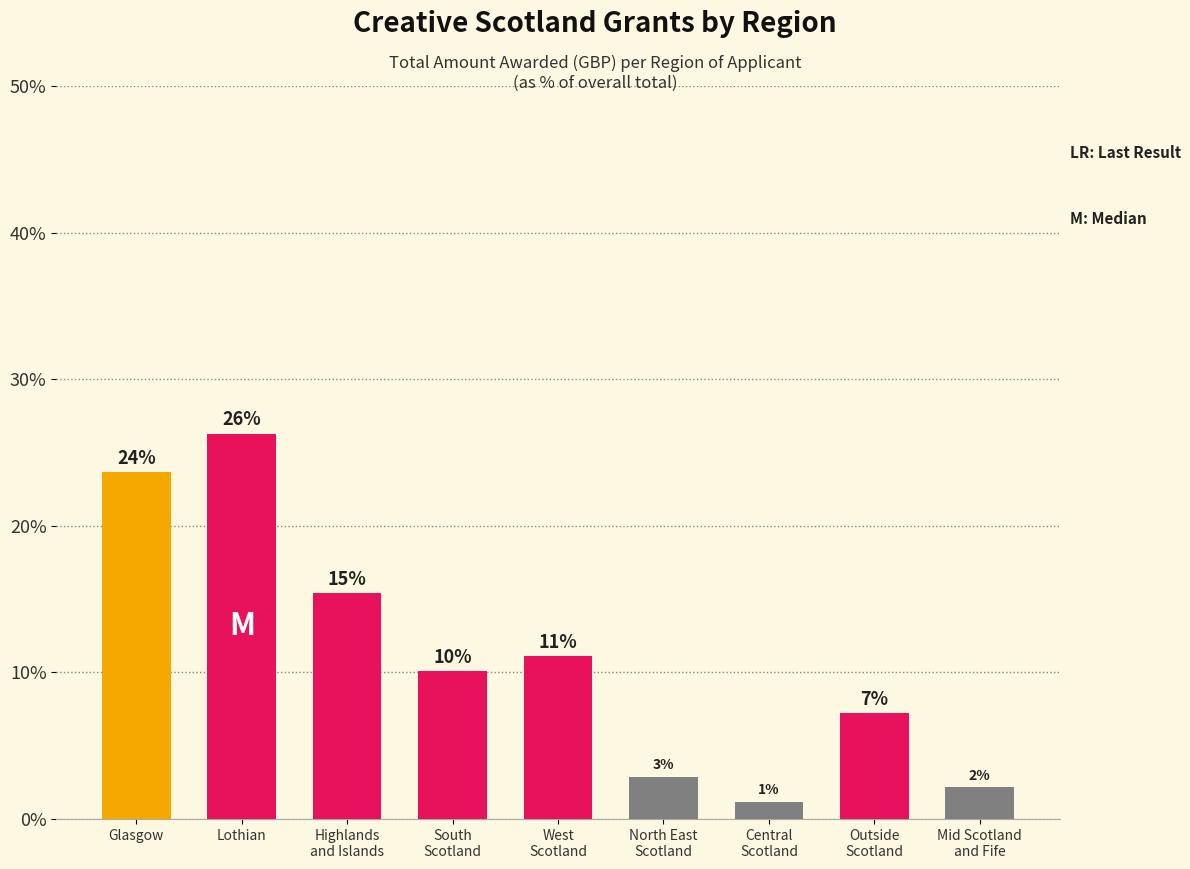

What is the label of the 4th bar from the right?

North East
Scotland